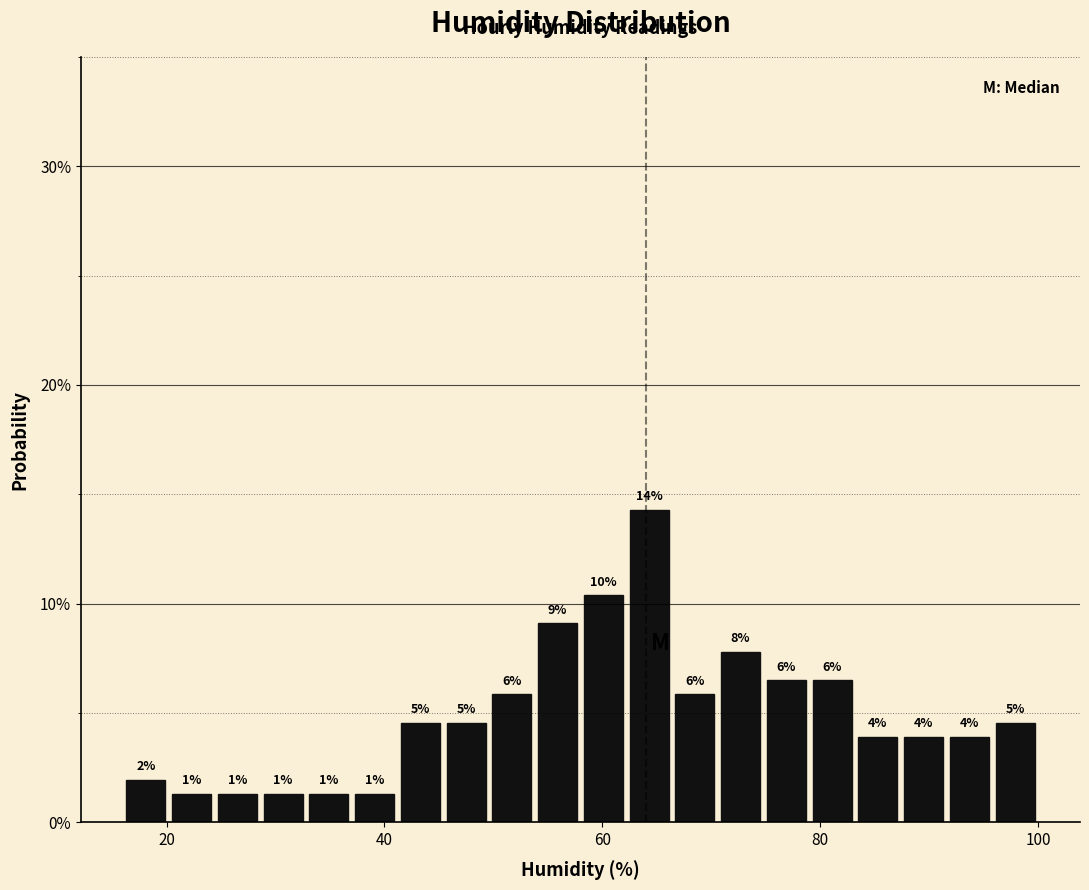

Read against the x-axis, roughly where is the centre of the tallest bar?

64